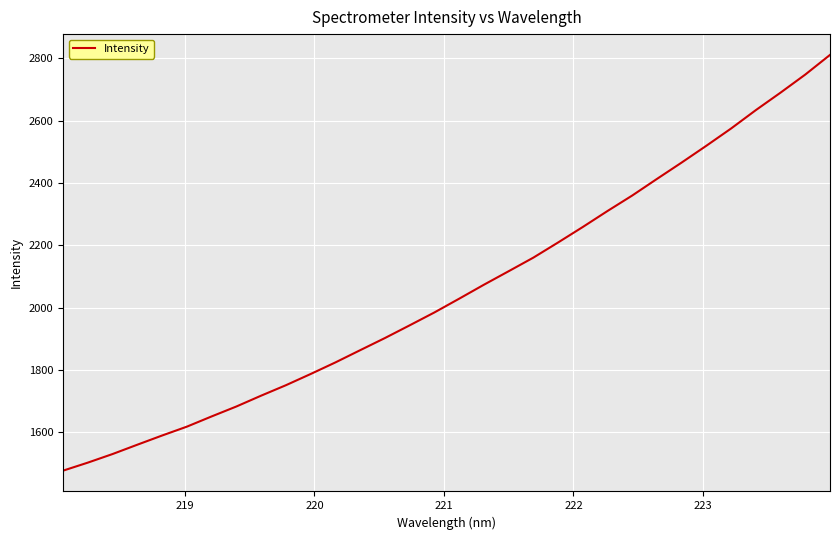

What is the minimum value shown in the chart?

1477.5